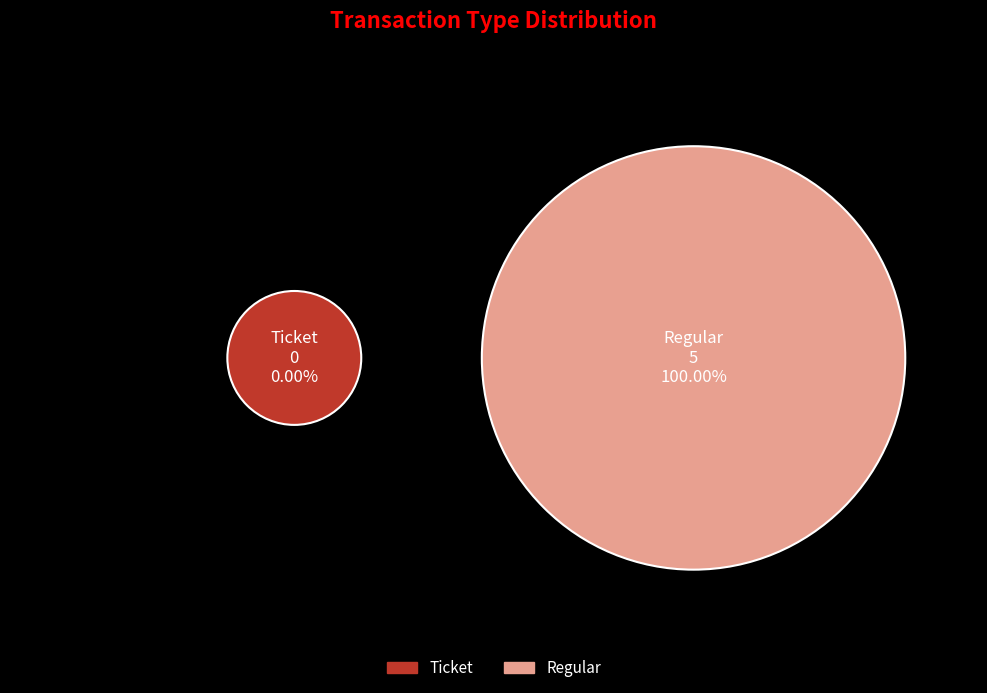

True or false: Ticket accounts for 5% of the total.

False